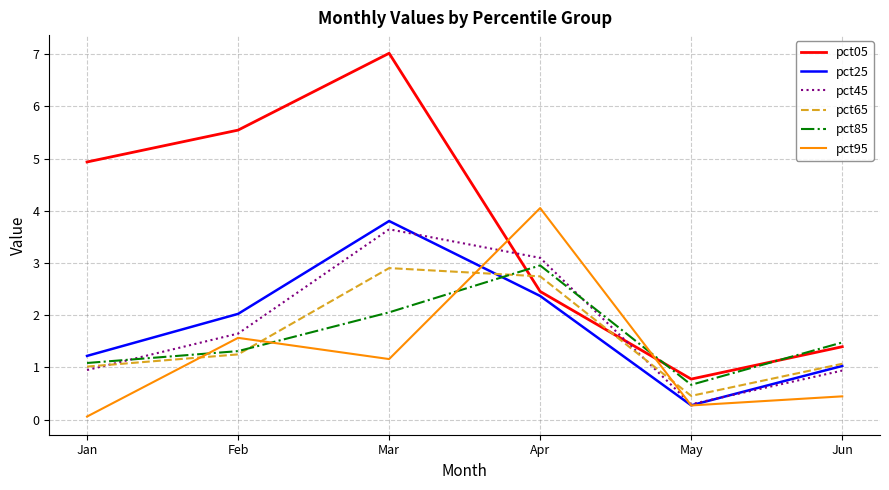

What is the difference between the maximum and minimum values in the pct95 series?

4.0